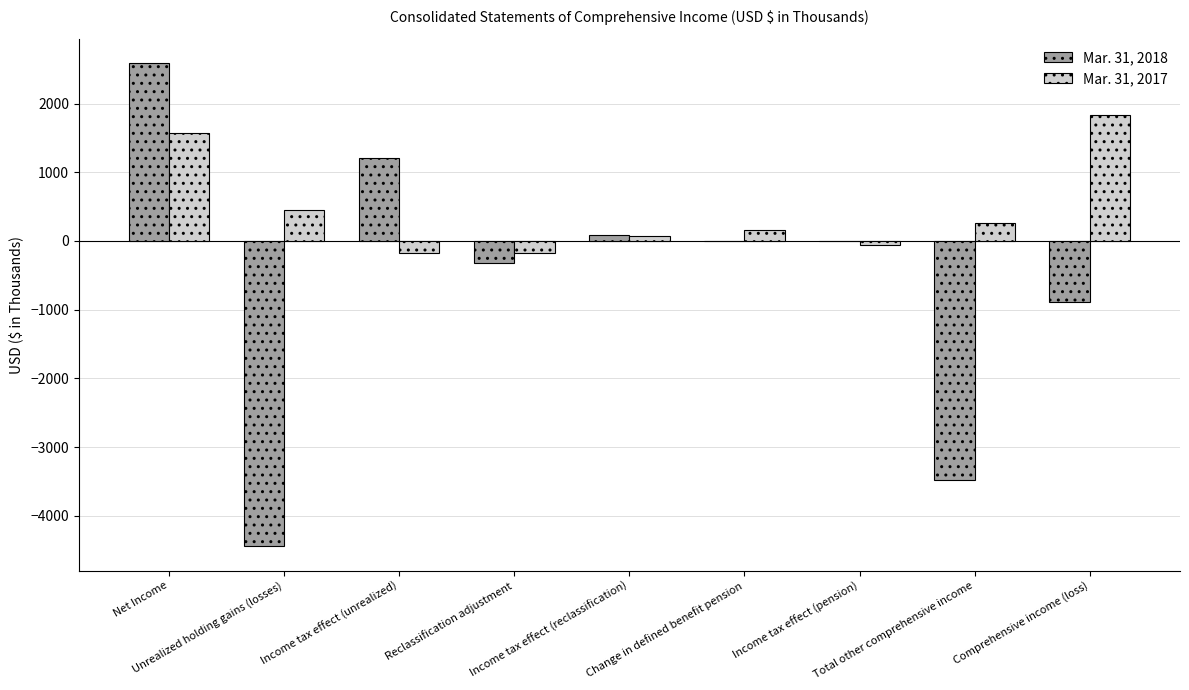

What is the maximum value shown in the chart?

2594